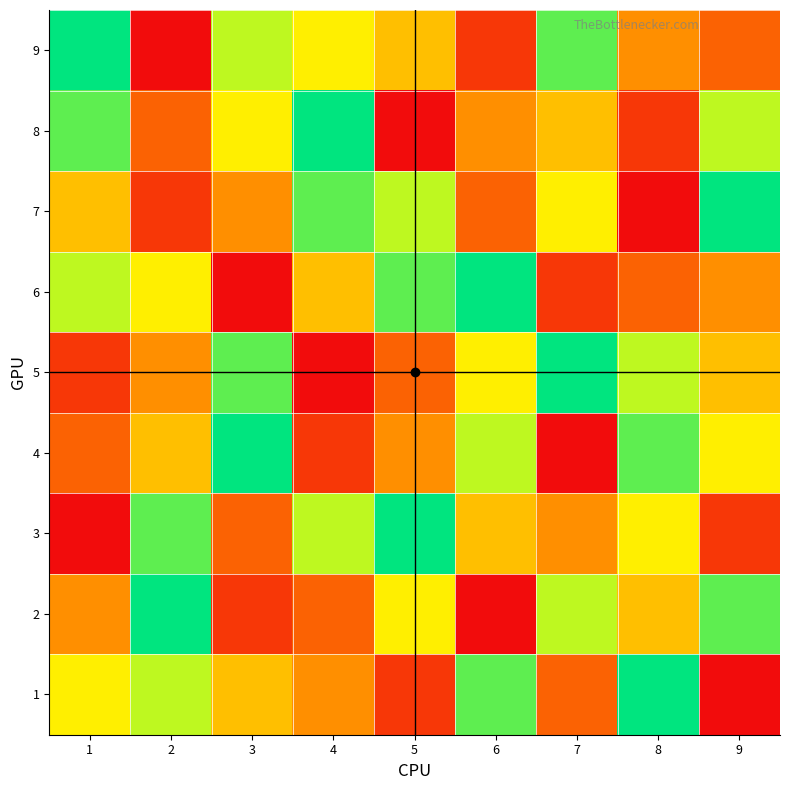

Which label corresponds to the largest value in the chart?

1